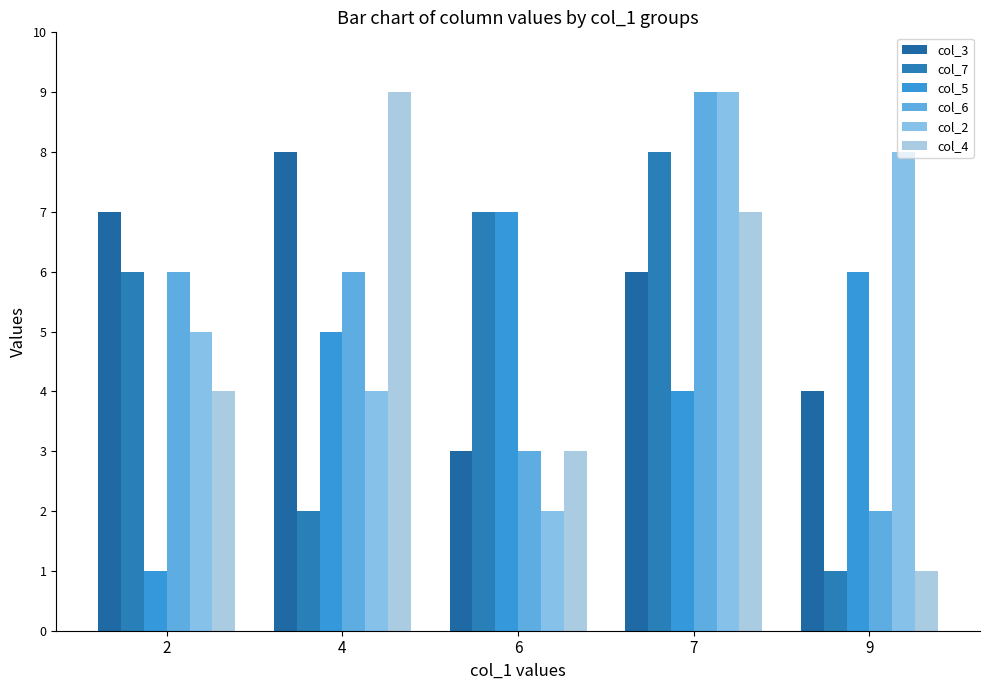

Reading right to left, list all the values displayed in this chart.

col_3: 4	6	3	8	7
col_7: 1	8	7	2	6
col_5: 6	4	7	5	1
col_6: 2	9	3	6	6
col_2: 8	9	2	4	5
col_4: 1	7	3	9	4